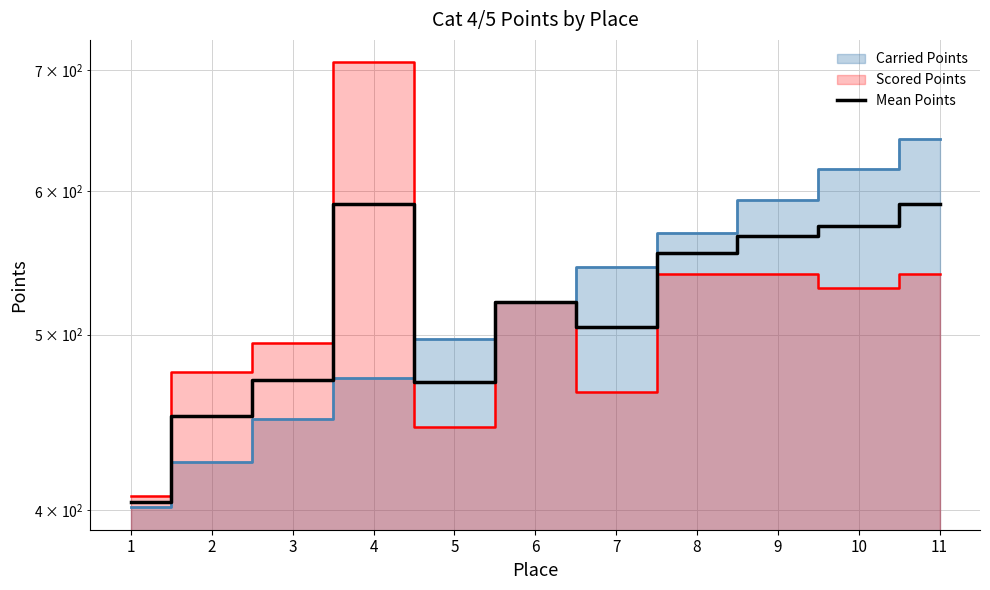

What is the value of the 5th point from the left?

470.8